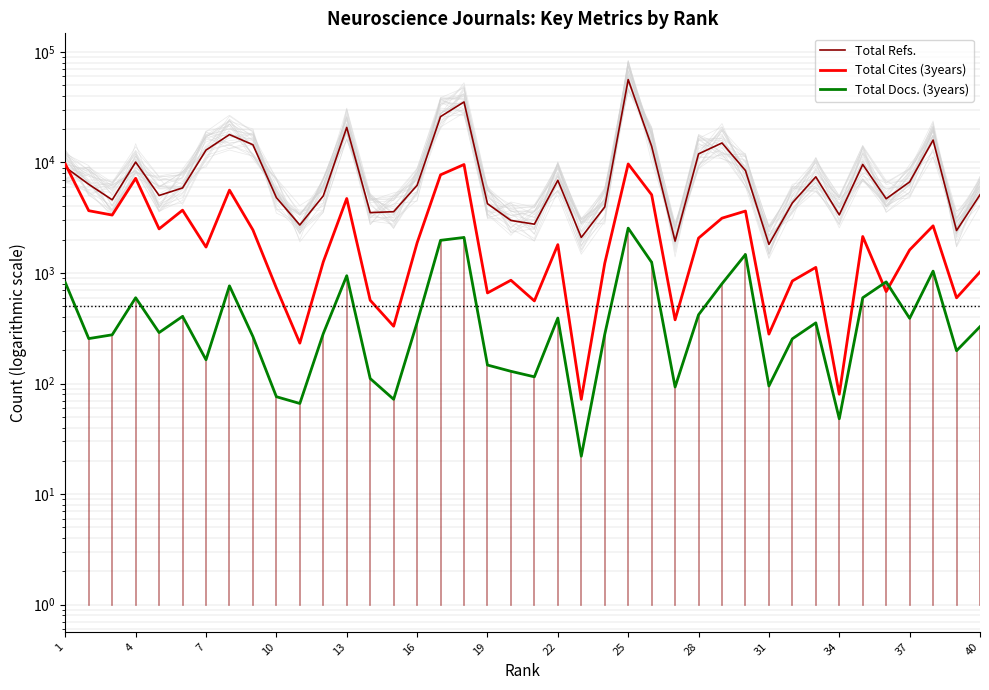

List the series in order of their overall mean, lowest first.

Total Docs. (3years), Total Cites (3years), Total Refs.